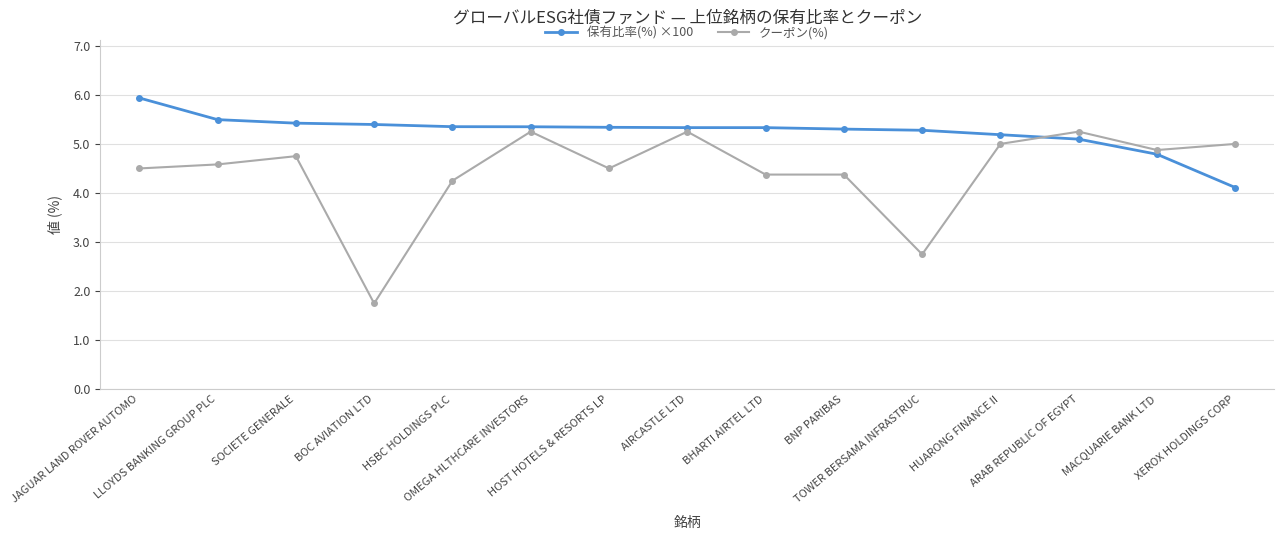

What is the maximum value shown in the chart?

5.9